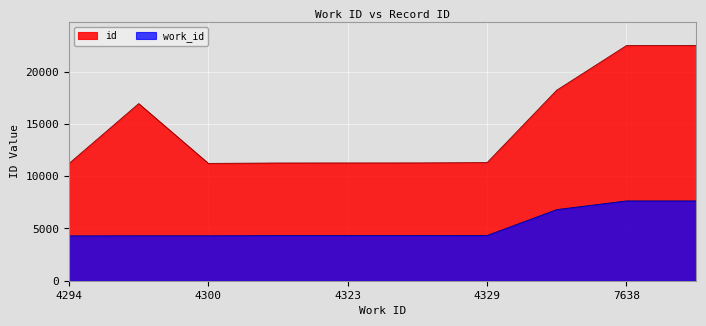

Between 4300 and 4294, which is larger?

4300